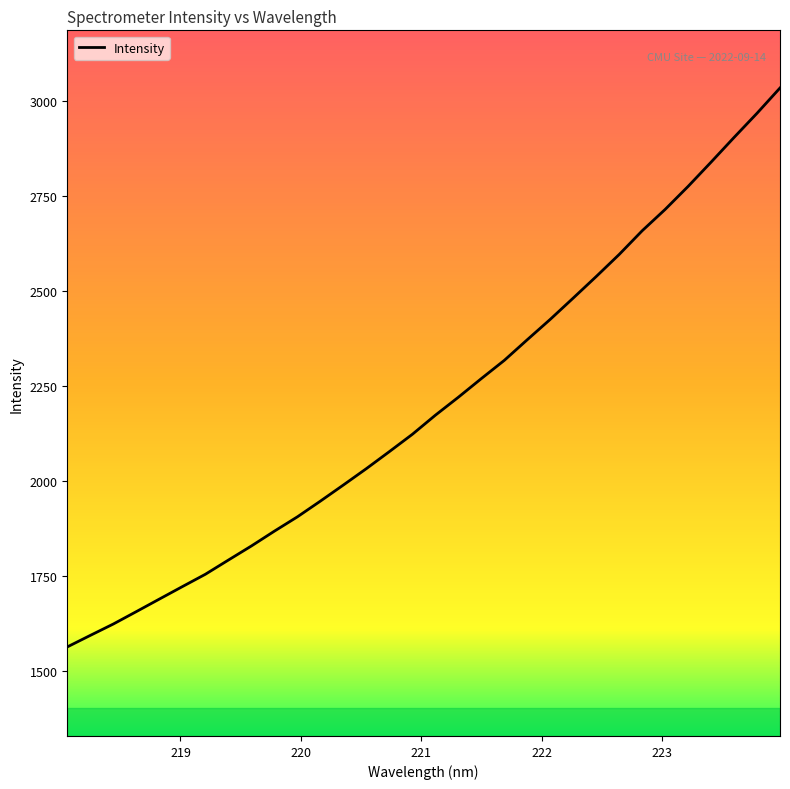

What is the greatest value displayed?

3034.5